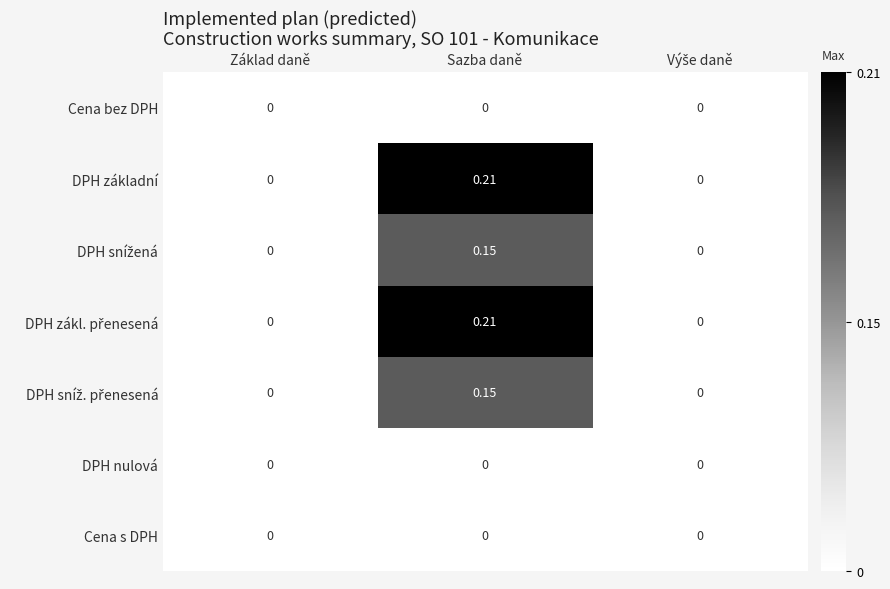

At which category is the sum across all series the highest?

Sazba daně